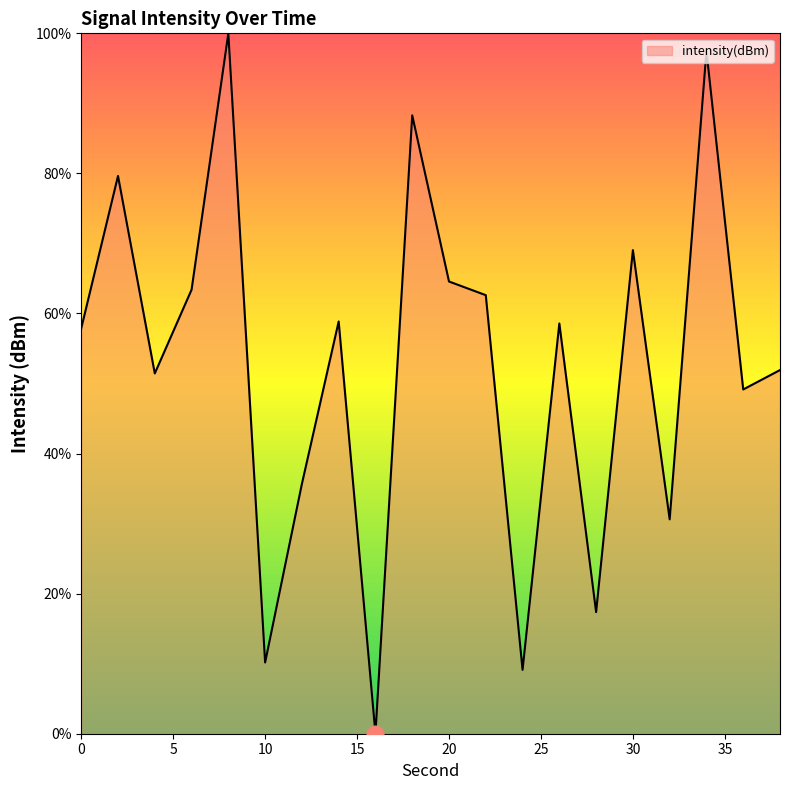

What is the maximum value shown in the chart?

100.0